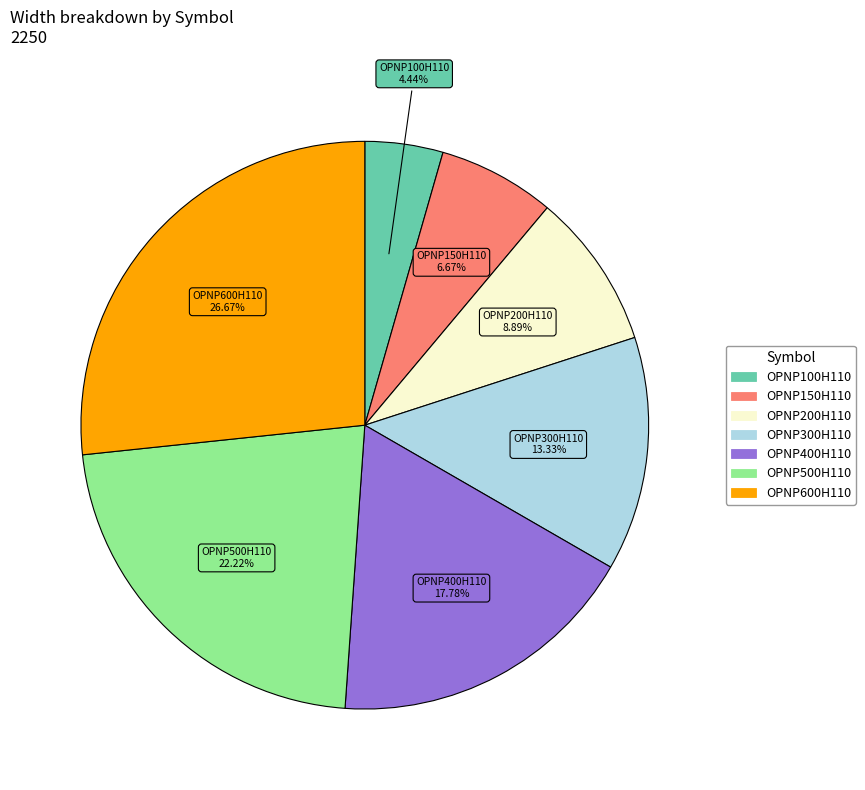

Does any single category account for the majority?

No